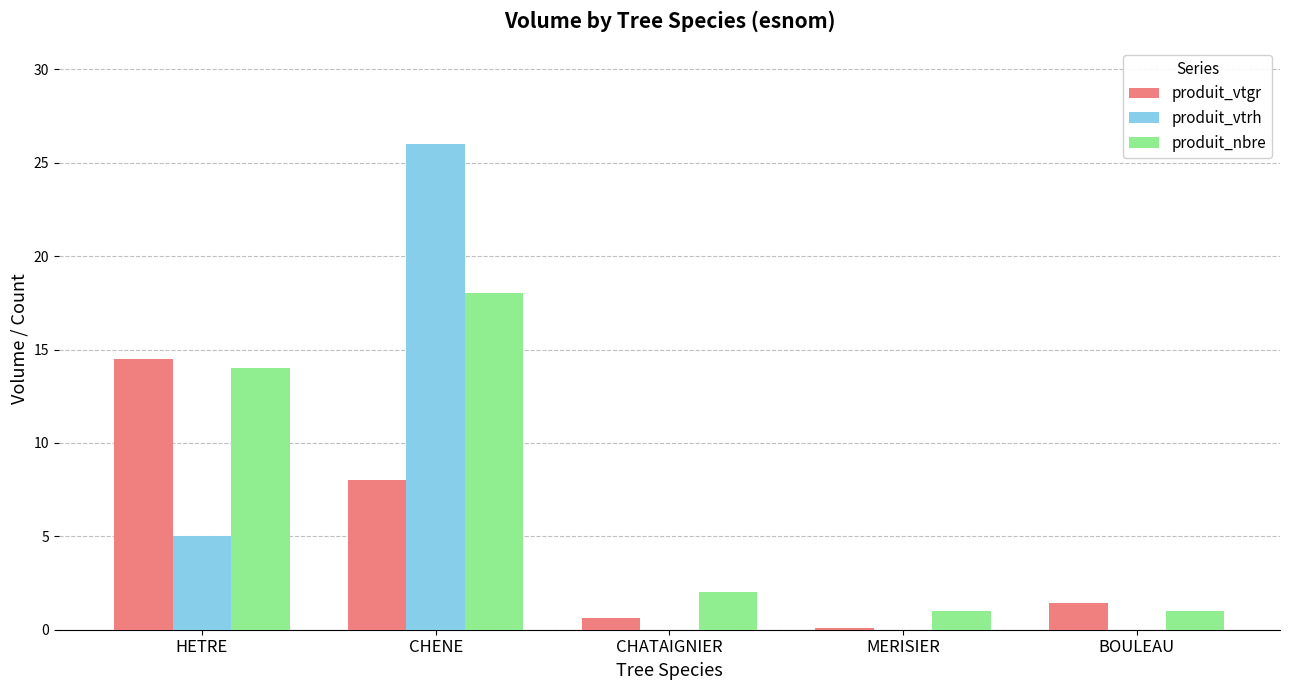

Which series changed the most between CHENE and CHATAIGNIER?

produit_vtrh